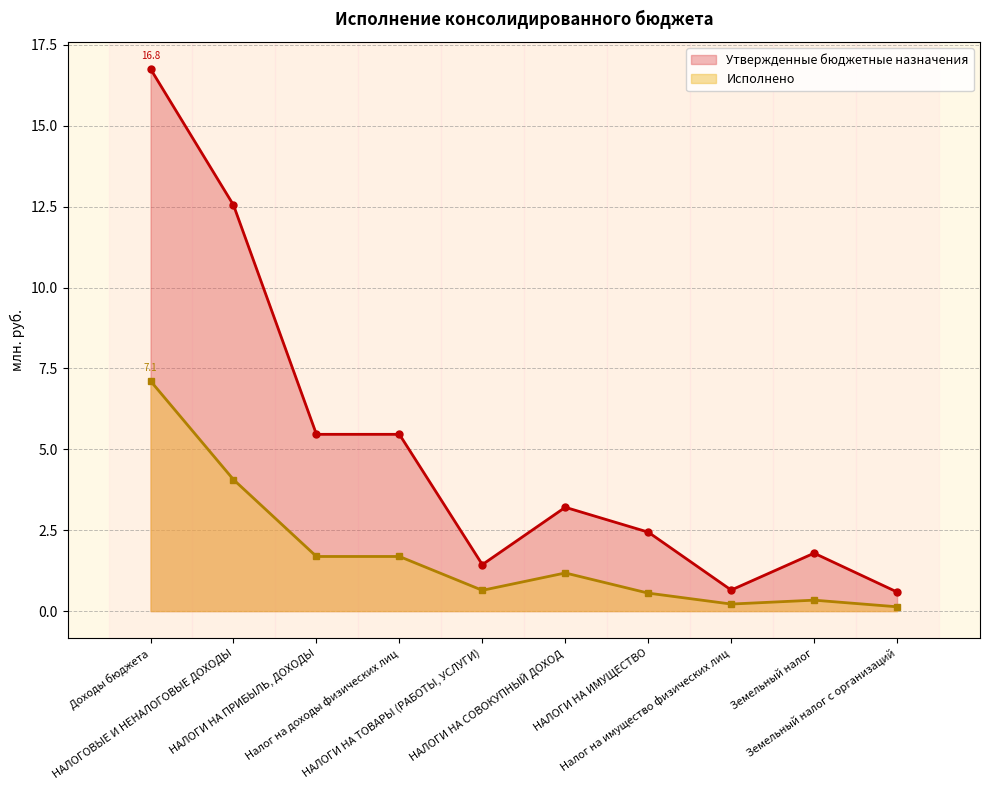

How many data points in Исполнено are above 1?

5